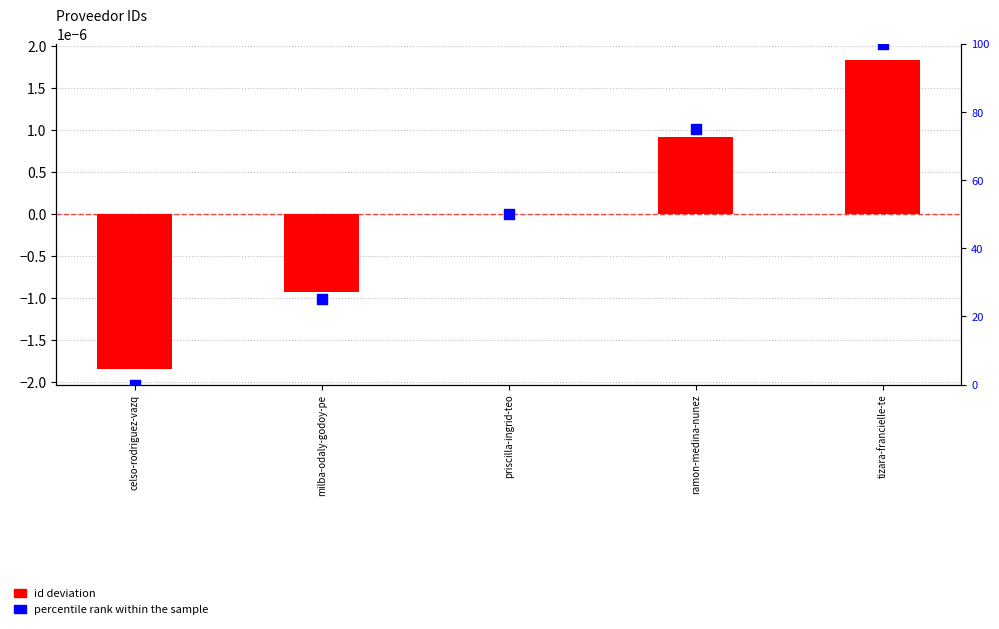

Which series contains the highest Y value?

percentile rank within the sample